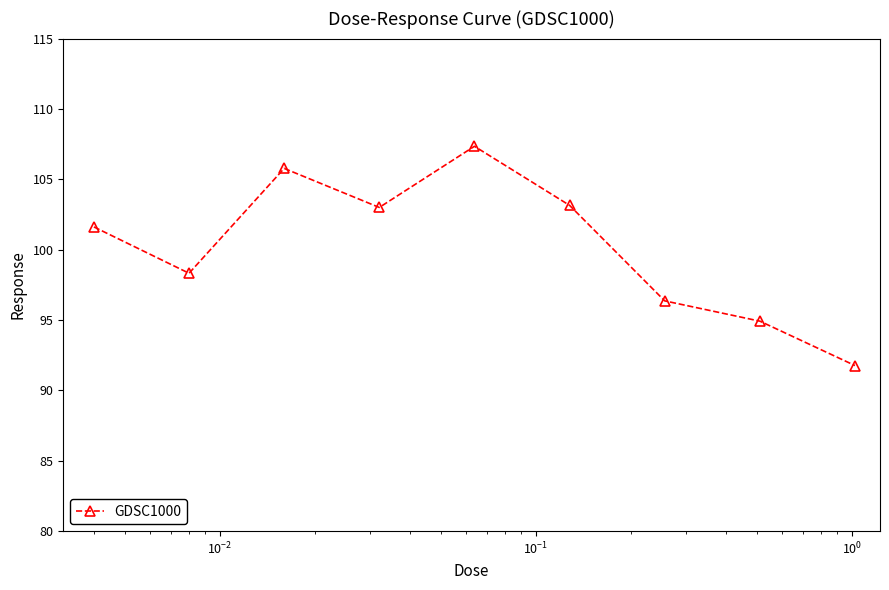

How many interior local peaks (higher than both neighbors) does the data have?

2